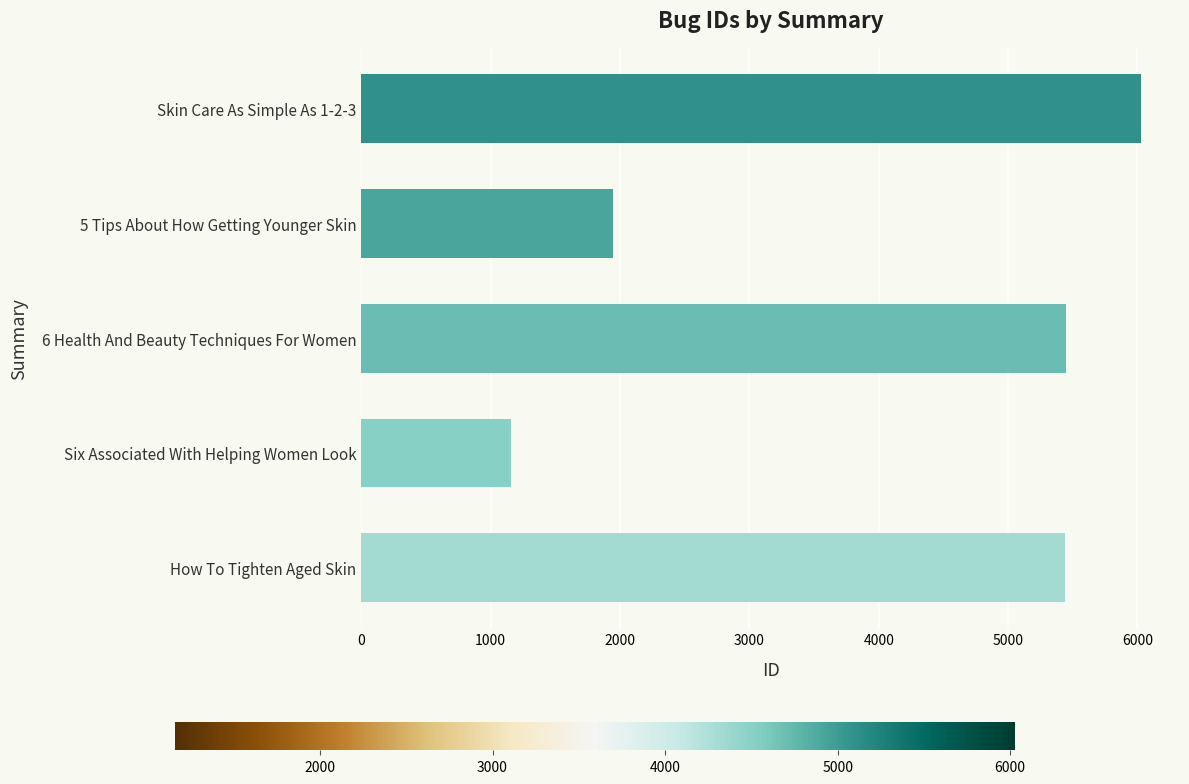

How many series are shown in this chart?

1